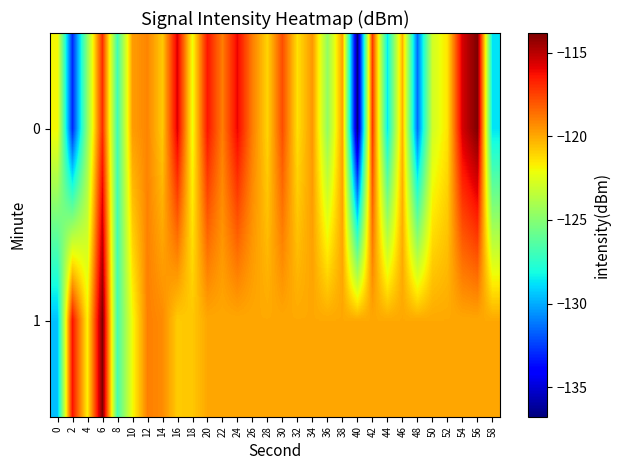

Reading left to right, extract all data points from this chart.

0: 0=-121.9	2=-133.0	4=-124.7	6=-117.0	8=-126.9	10=-119.7	12=-119.2	14=-120.8	16=-115.7	18=-122.1	20=-116.4	22=-119.0	24=-116.0	26=-119.0	28=-121.1	30=-117.8	32=-121.4	34=-119.6	36=-124.7	38=-119.8	40=-136.8	42=-117.3	44=-128.6	46=-120.2	48=-131.4	50=-122.9	52=-121.4	54=-115.6	56=-113.8	58=-128.7
1: 0=-129.5	2=-116.3	4=-121.7	6=-113.8	8=-126.8	10=-122.1	12=-119.0	14=-119.3	16=-120.8	18=-120.7	20=-120.0	22=-120.0	24=-120.0	26=-120.0	28=-120.0	30=-120.0	32=-120.0	34=-120.0	36=-120.0	38=-120.0	40=-120.0	42=-120.0	44=-120.0	46=-120.0	48=-120.0	50=-120.0	52=-120.0	54=-120.0	56=-120.0	58=-120.0